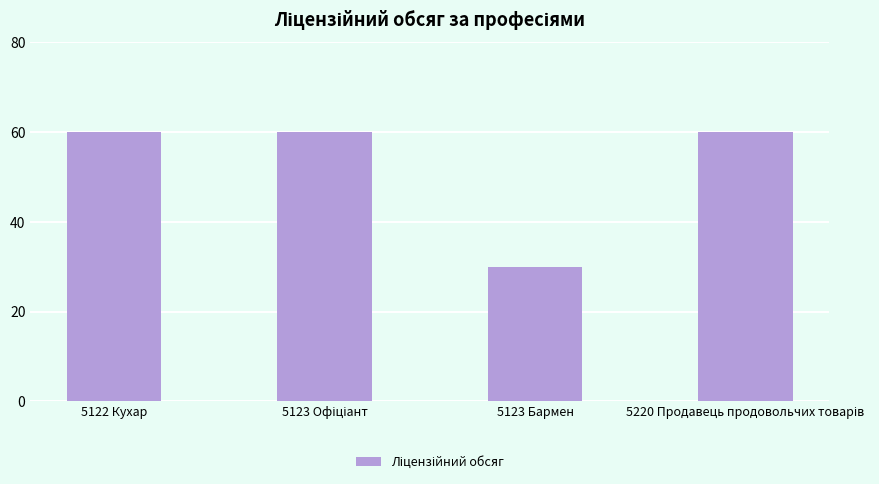

What is the value of the 3rd bar from the left?

30